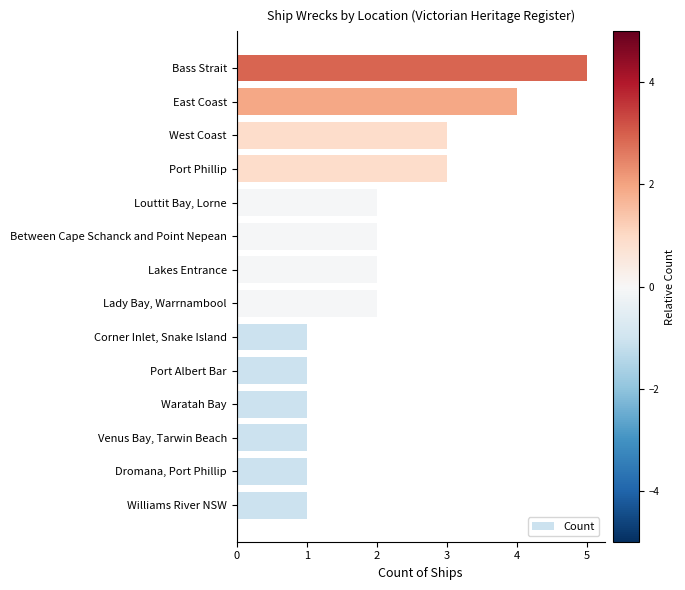

Which has a higher value, West Coast or Dromana, Port Phillip?

West Coast